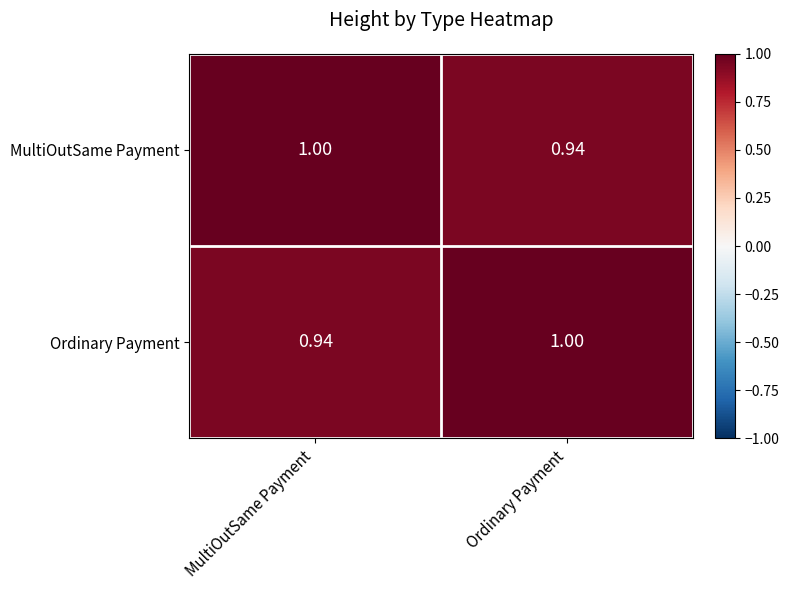

Rank the series at Ordinary Payment from lowest to highest value.

MultiOutSame Payment, Ordinary Payment